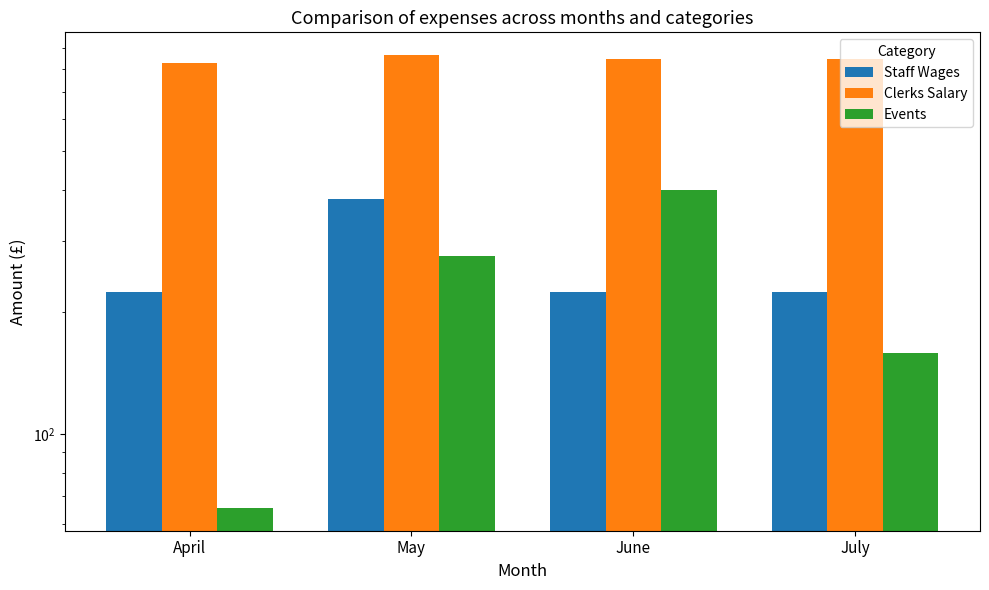

Which category has the lowest value in the Events series?

April